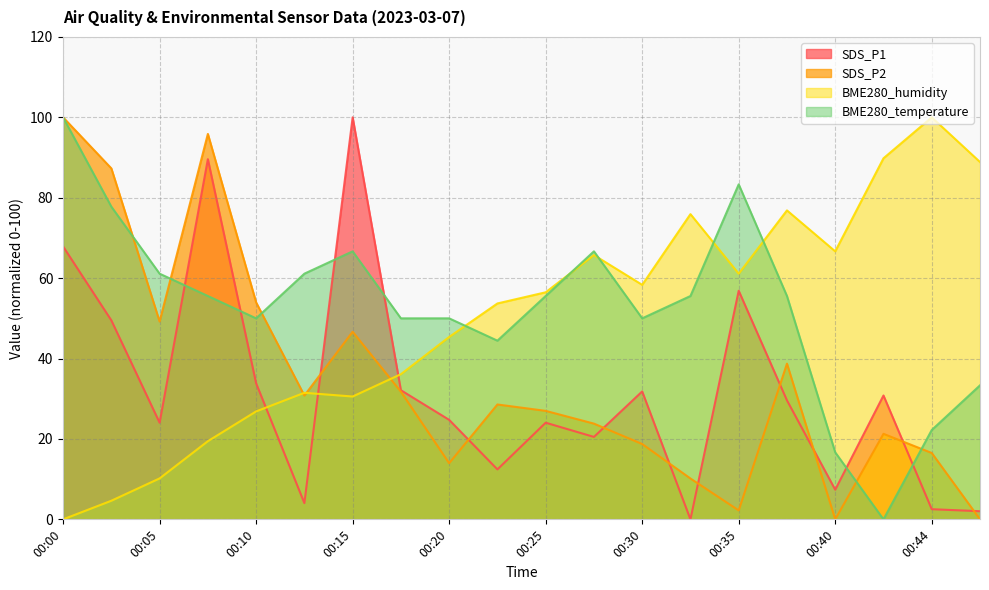

The value of BME280_temperature at 00:10 is 84.9. True or false?

False